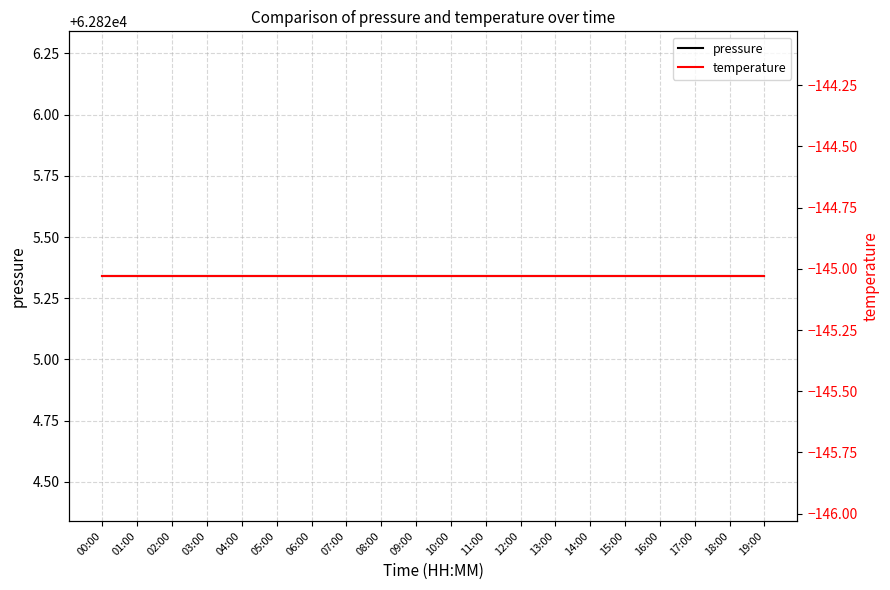

What is the value of the temperature point at the 17th from the left?

-145.0